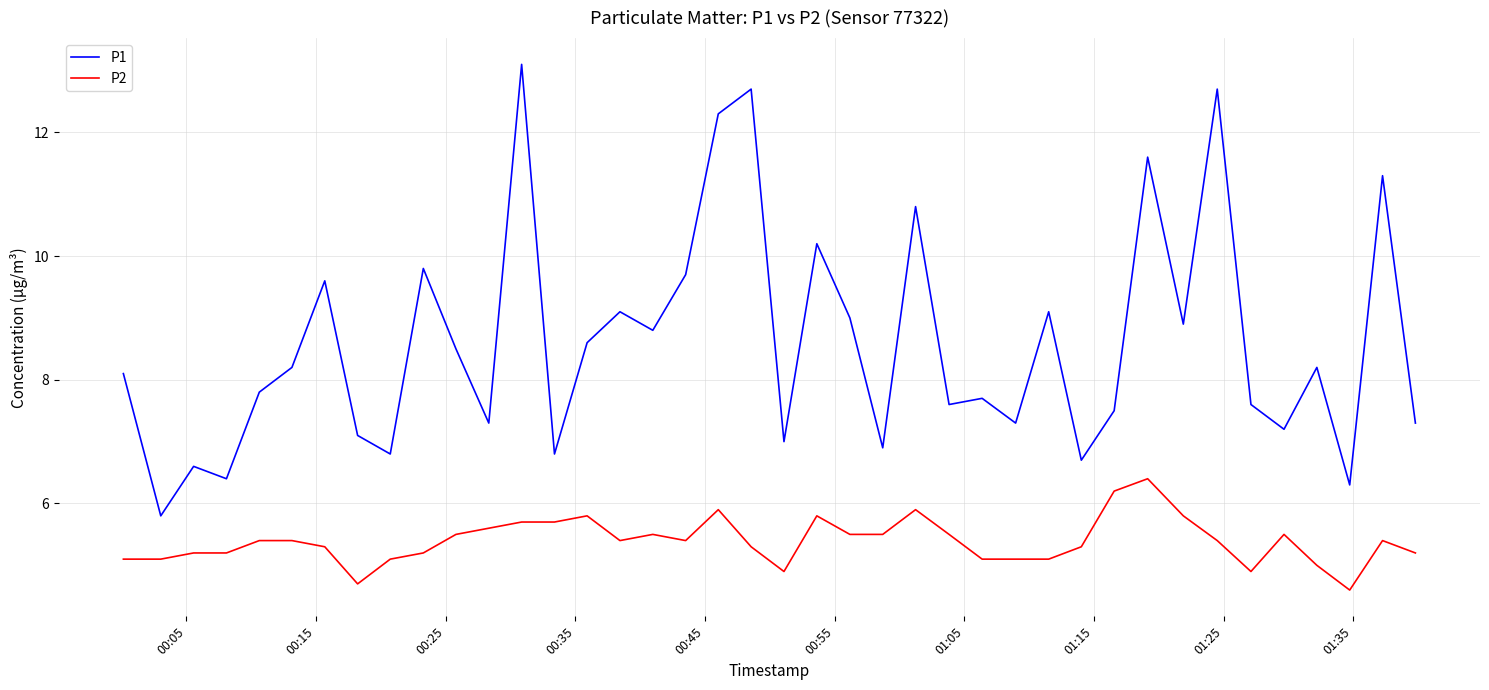

What is the average value of the P2 series?

5.4